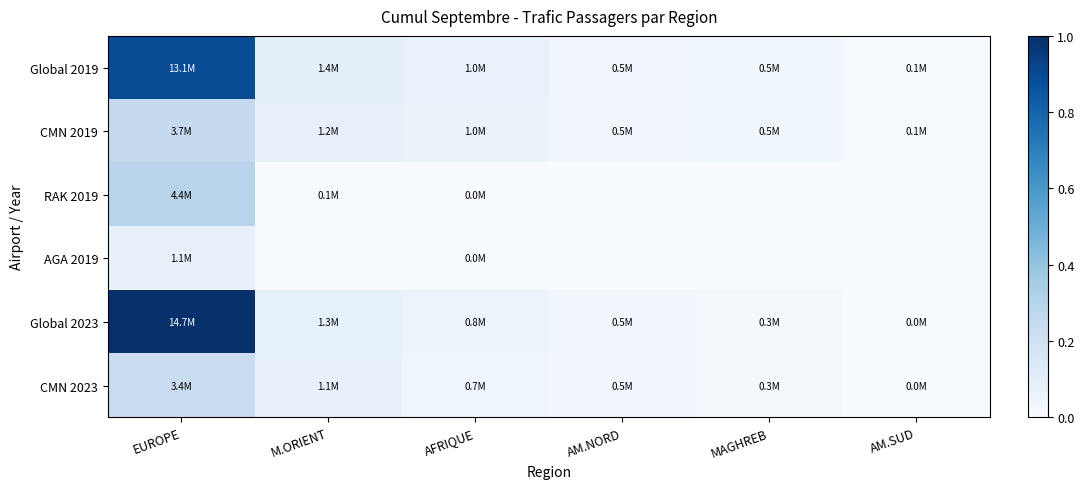

What is the maximum value shown in the chart?

1.0